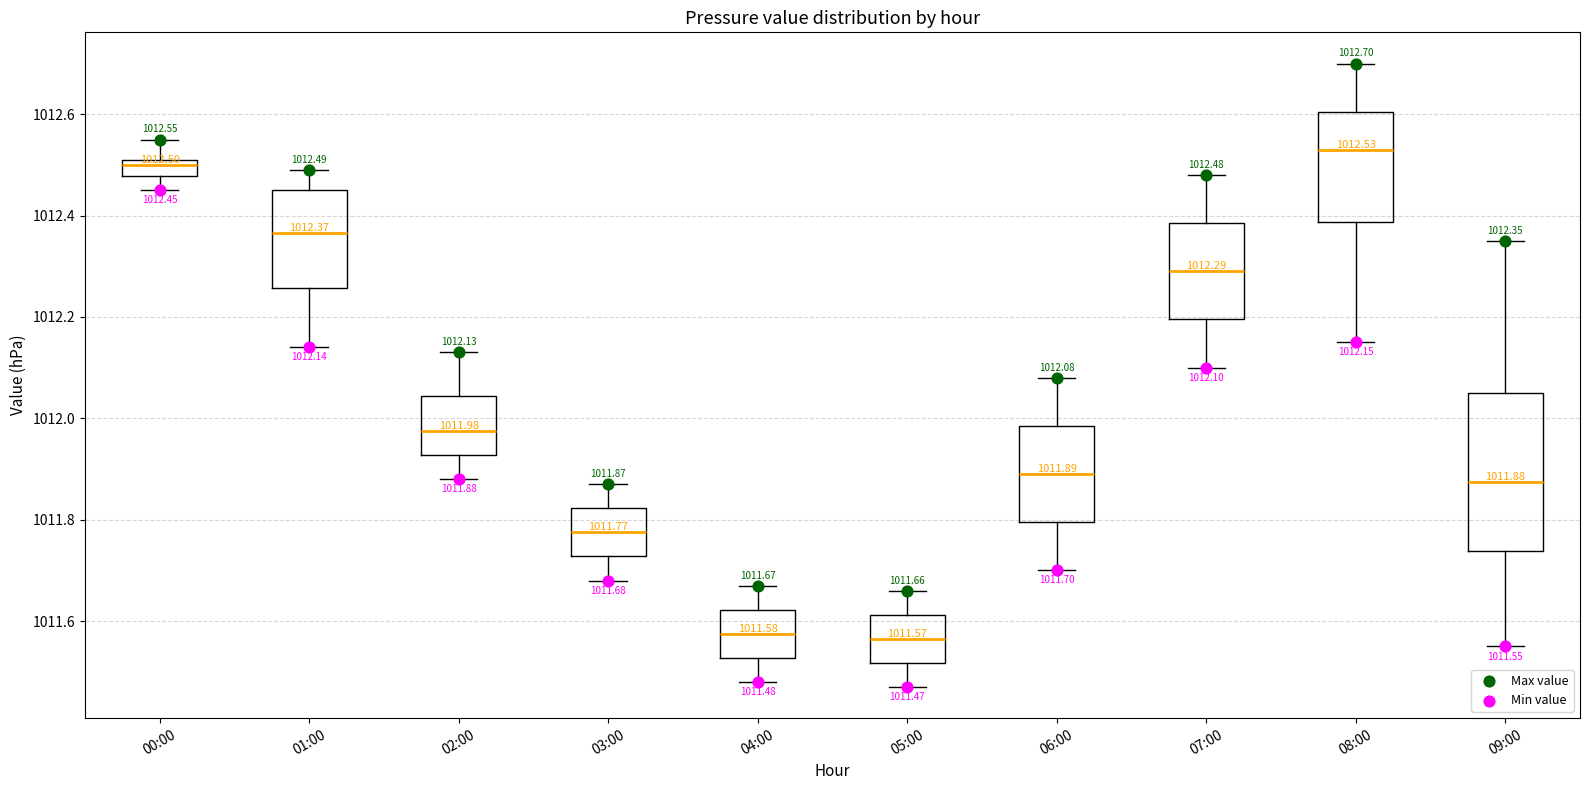

Which box's median line is the highest?

08:00